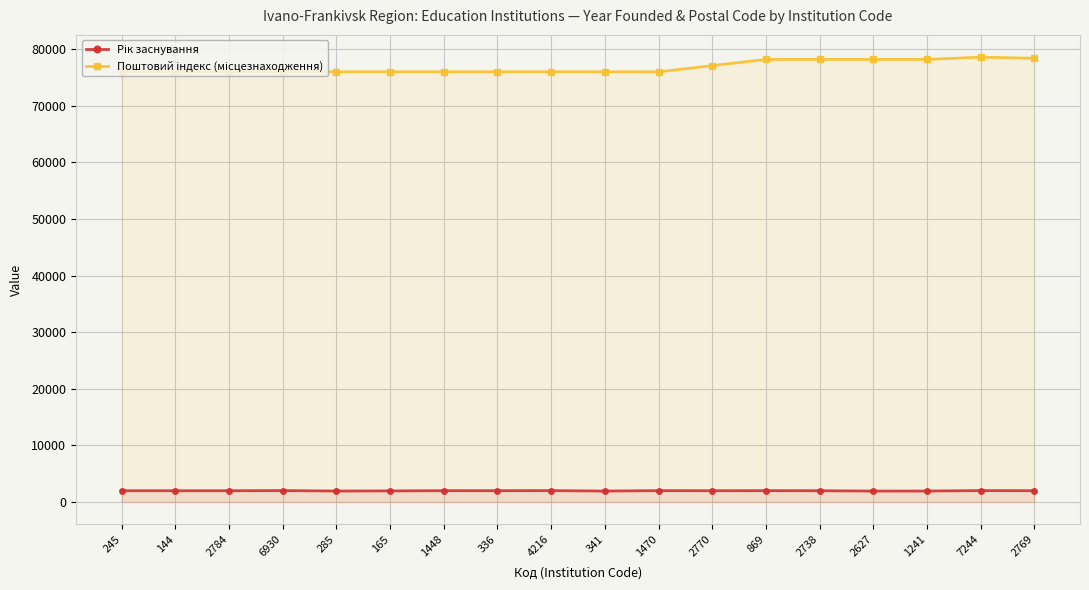

Which series has the largest total across all categories?

Поштовий індекс (місцезнаходження)